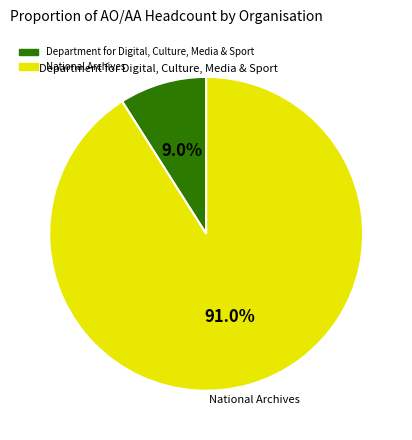

Approximately how many times larger is the value at National Archives compared to Department for Digital, Culture, Media & Sport?

10.1